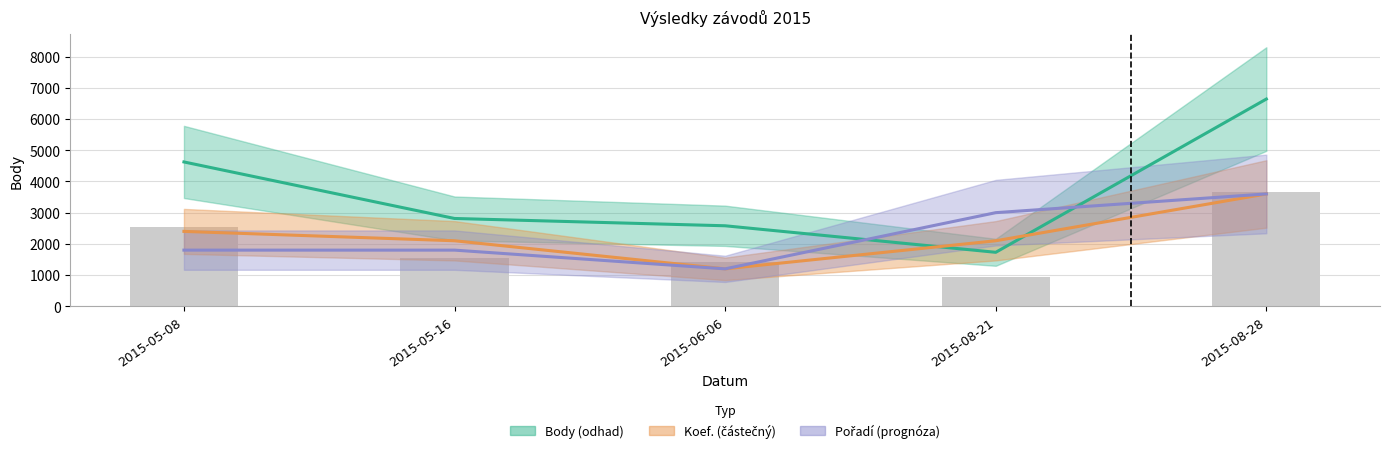

Rank the categories by Body value from lowest to highest.

2015-08-21, 2015-06-06, 2015-05-16, 2015-05-08, 2015-08-28